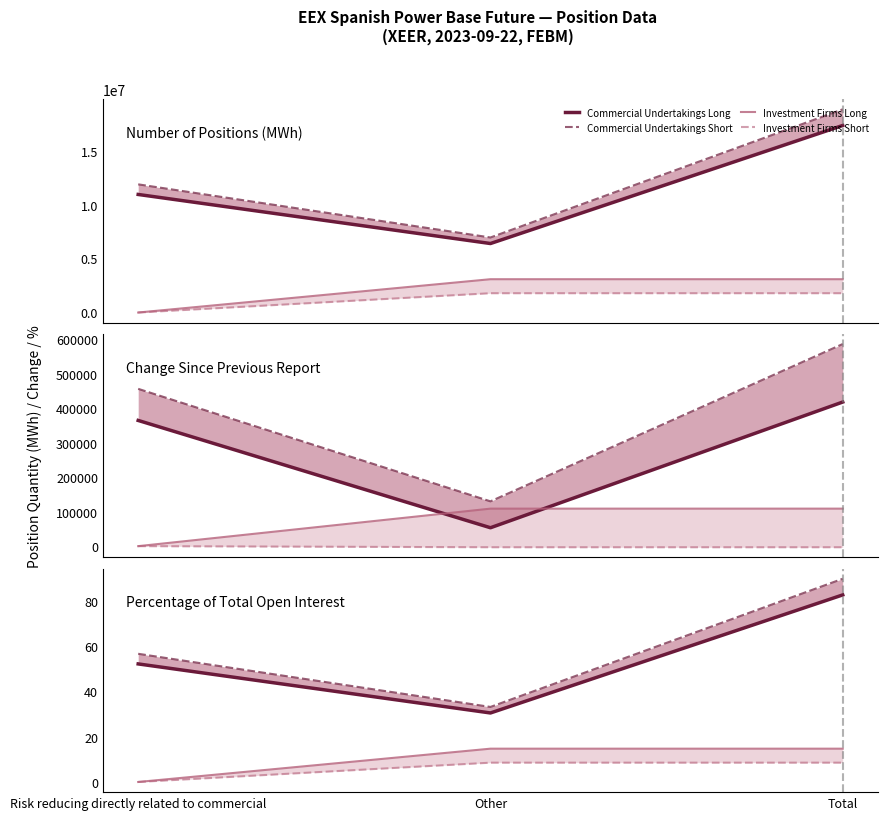

What is the label of the 3rd point from the left?

Total